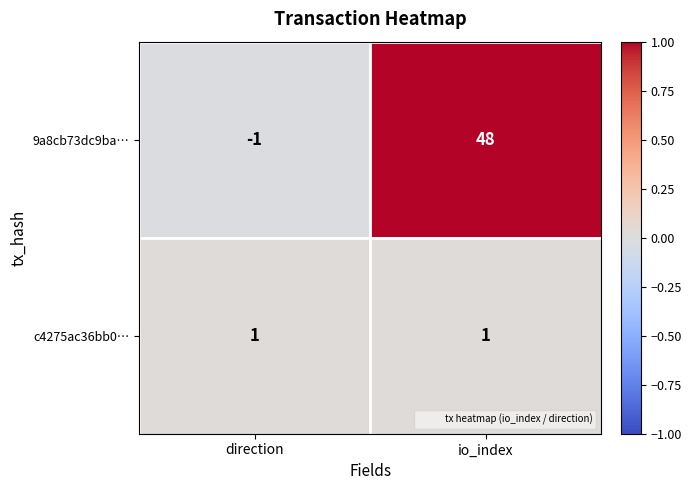

Which label corresponds to the largest value in the chart?

io_index